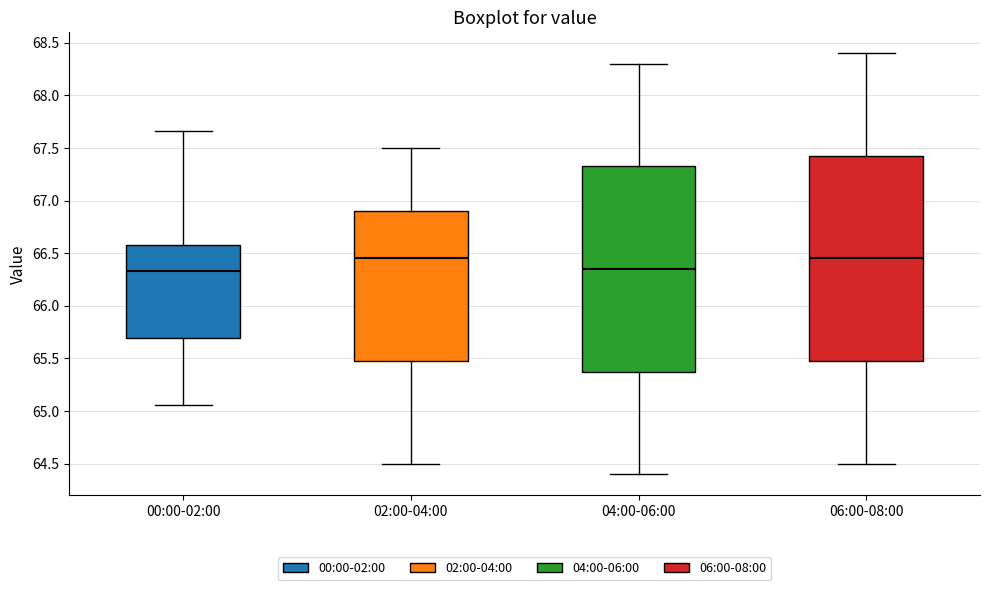

Where does the median line of the box for 06:00-08:00 sit on the y-axis? The values are not printed on the chart, so give them approximately, as read against the axis.

66.45